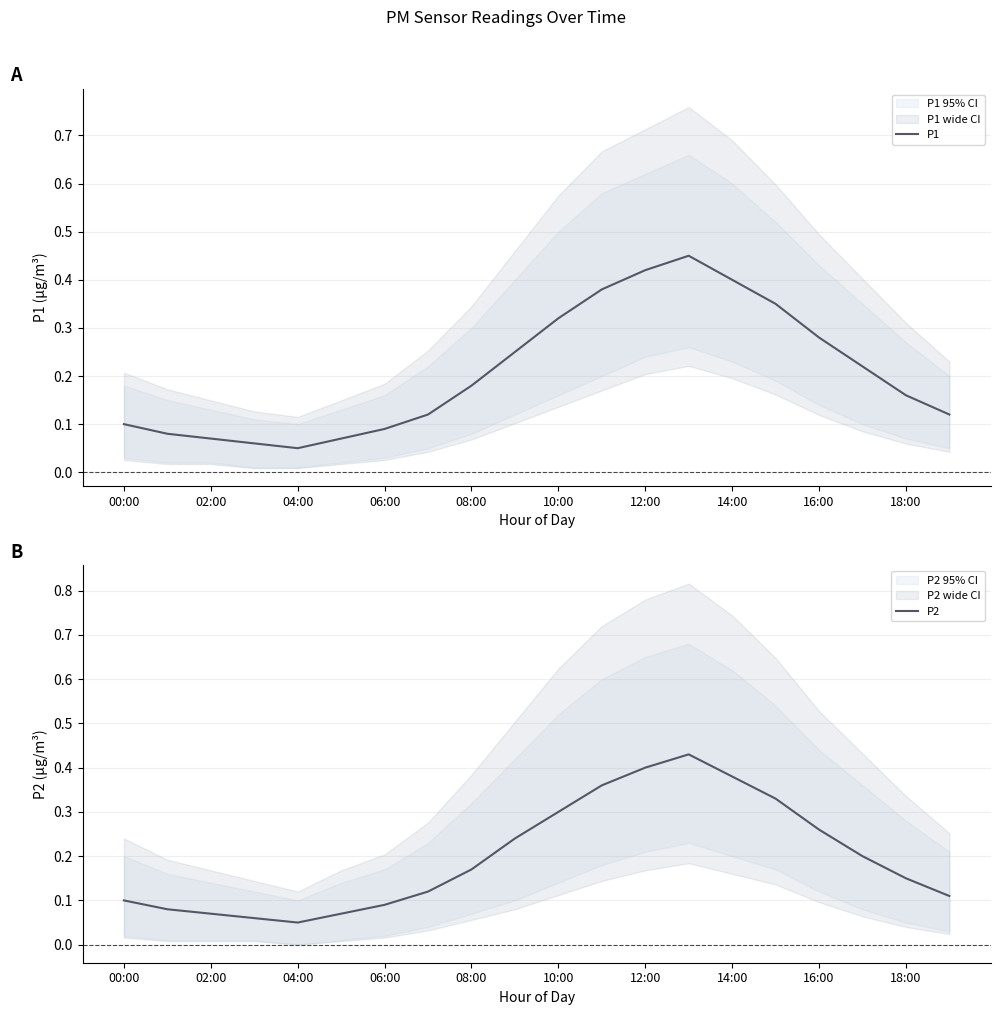

At how many categories does at least one series exceed 0?

20